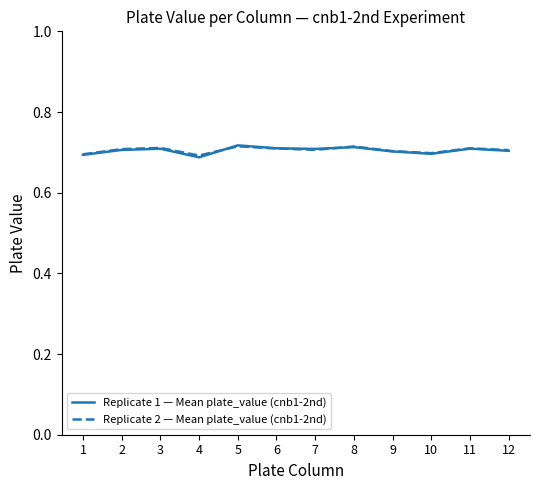

The Replicate 1 — Mean plate_value (cnb1-2nd) series shows 1.0 at 7. True or false?

False